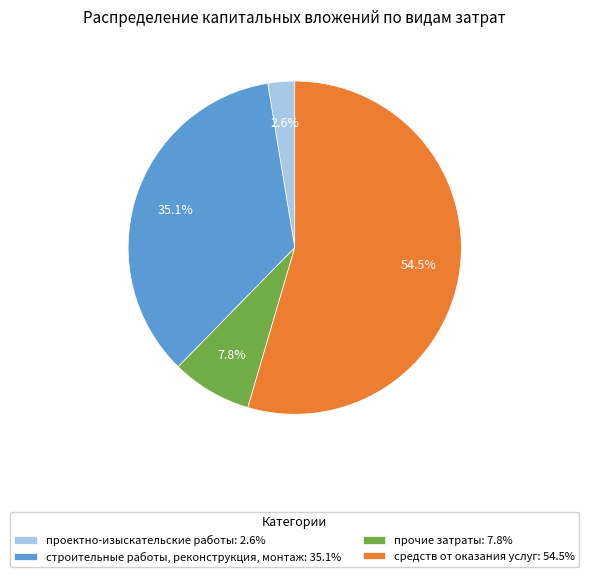

Is проектно-изыскательские работы: 2.6% the majority of the pie?

No